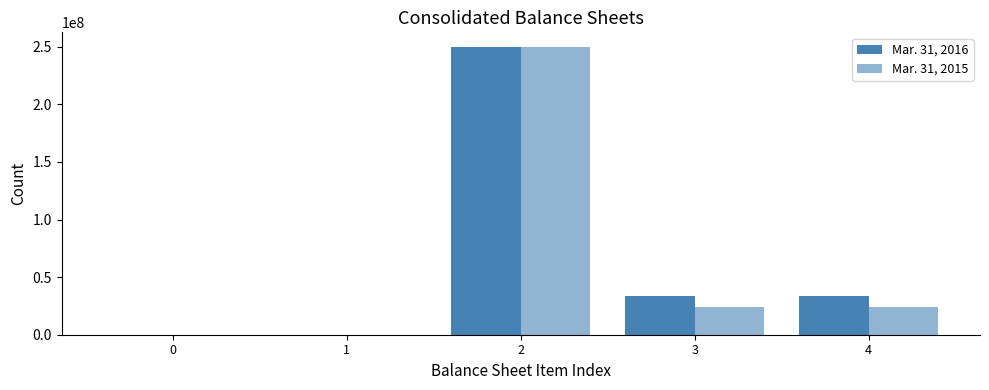

Count the number of data series in this chart.

2